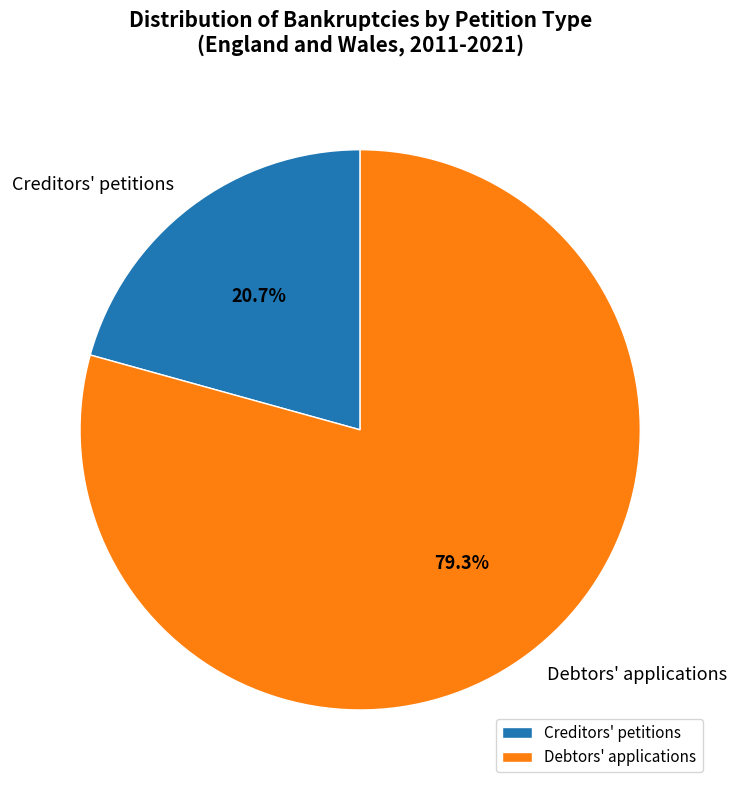

How many segments does this pie chart have?

2